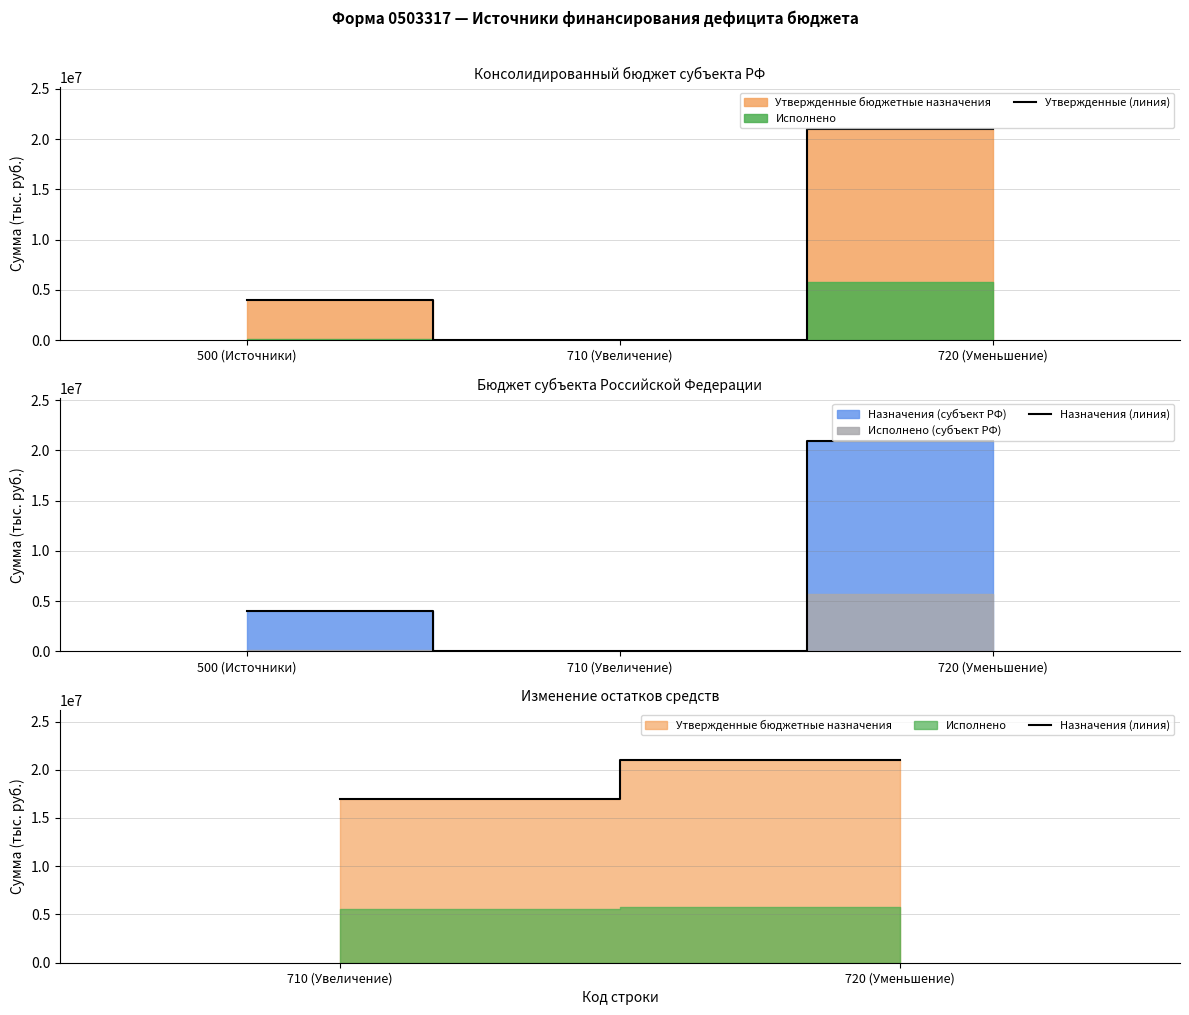

List the labels in order of Утвержденные (линия) value, largest first.

720 (Уменьшение), 500 (Источники), 710 (Увеличение)